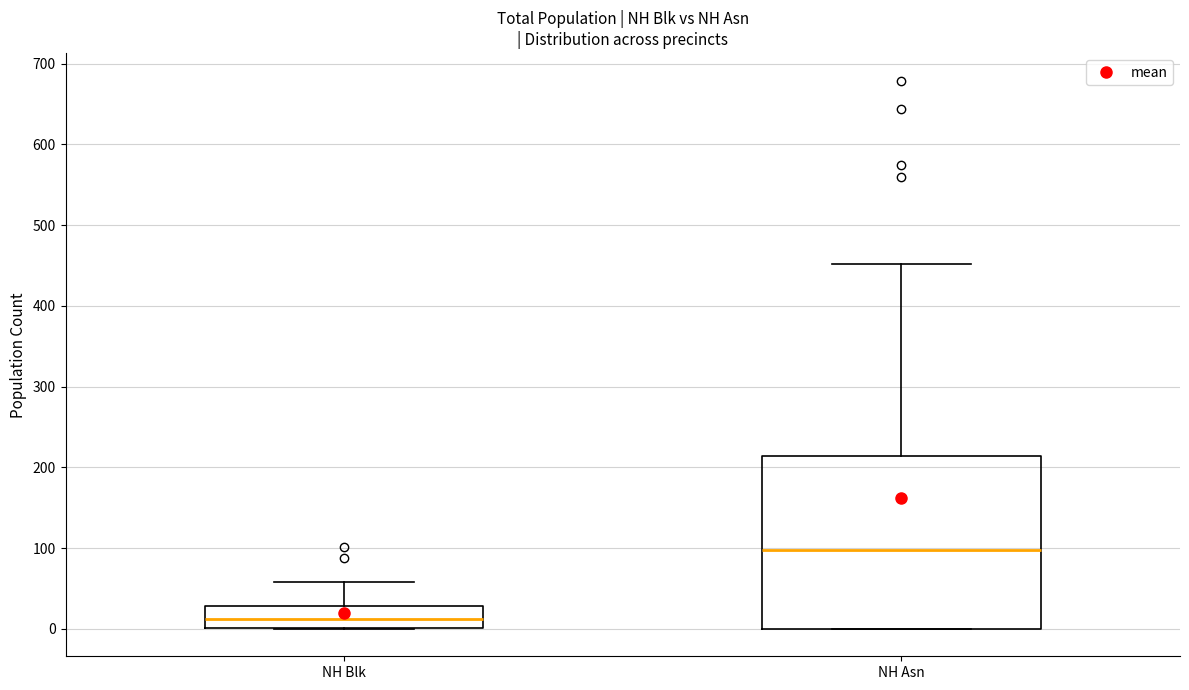

Where does the median line of the box for NH Blk sit on the y-axis? The values are not printed on the chart, so give them approximately, as read against the axis.

10